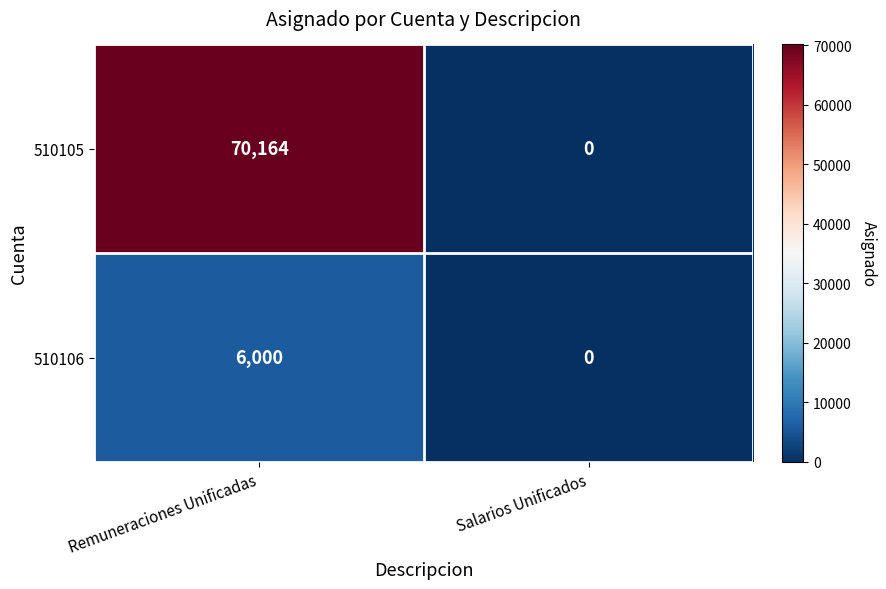

Which series has the largest range (max minus min)?

510105